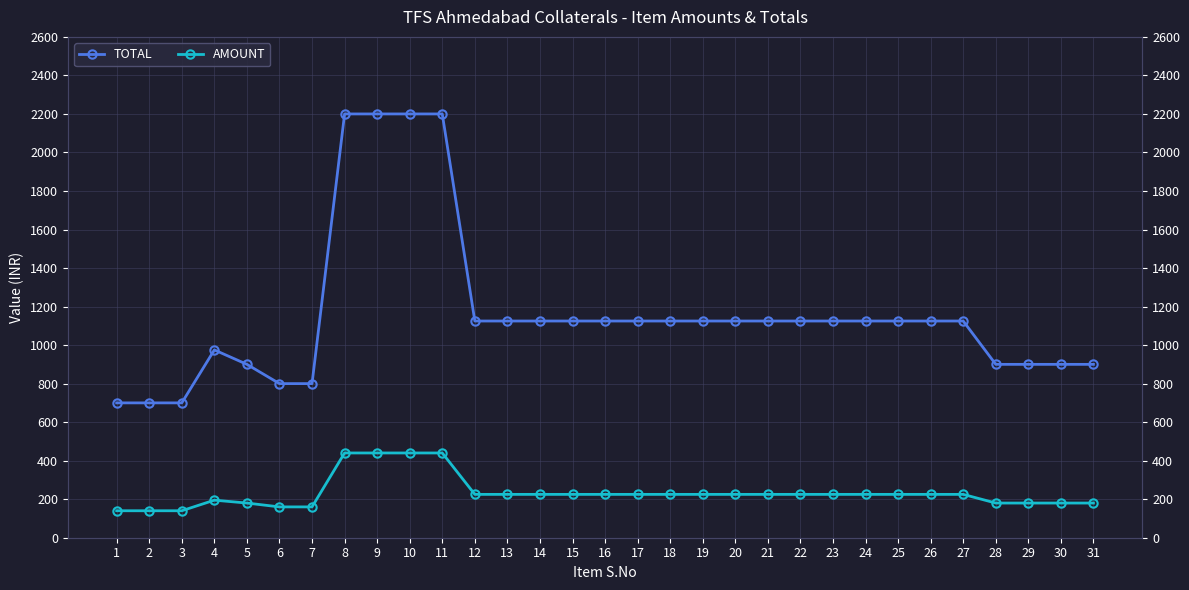

Rank the categories by TOTAL value from lowest to highest.

1, 2, 3, 6, 7, 5, 28, 29, 30, 31, 4, 12, 13, 14, 15, 16, 17, 18, 19, 20, 21, 22, 23, 24, 25, 26, 27, 8, 9, 10, 11